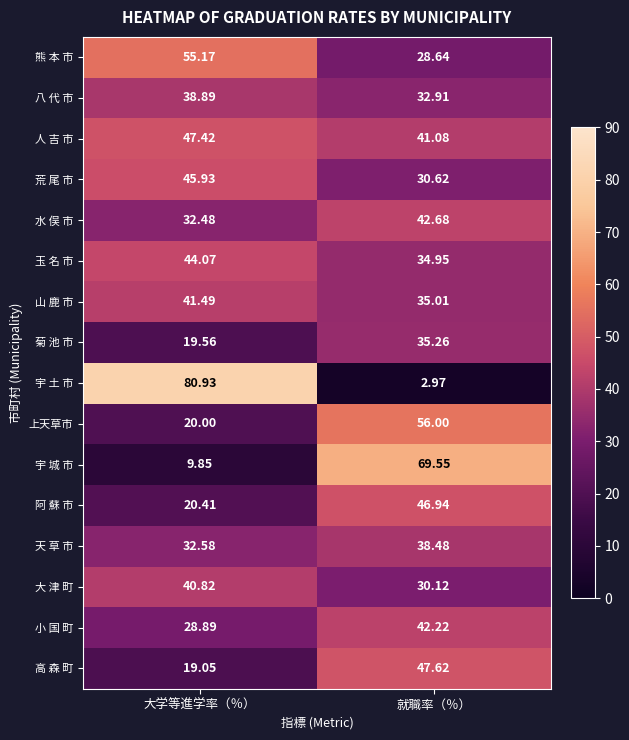

Which series has the largest range (max minus min)?

宇 土 市